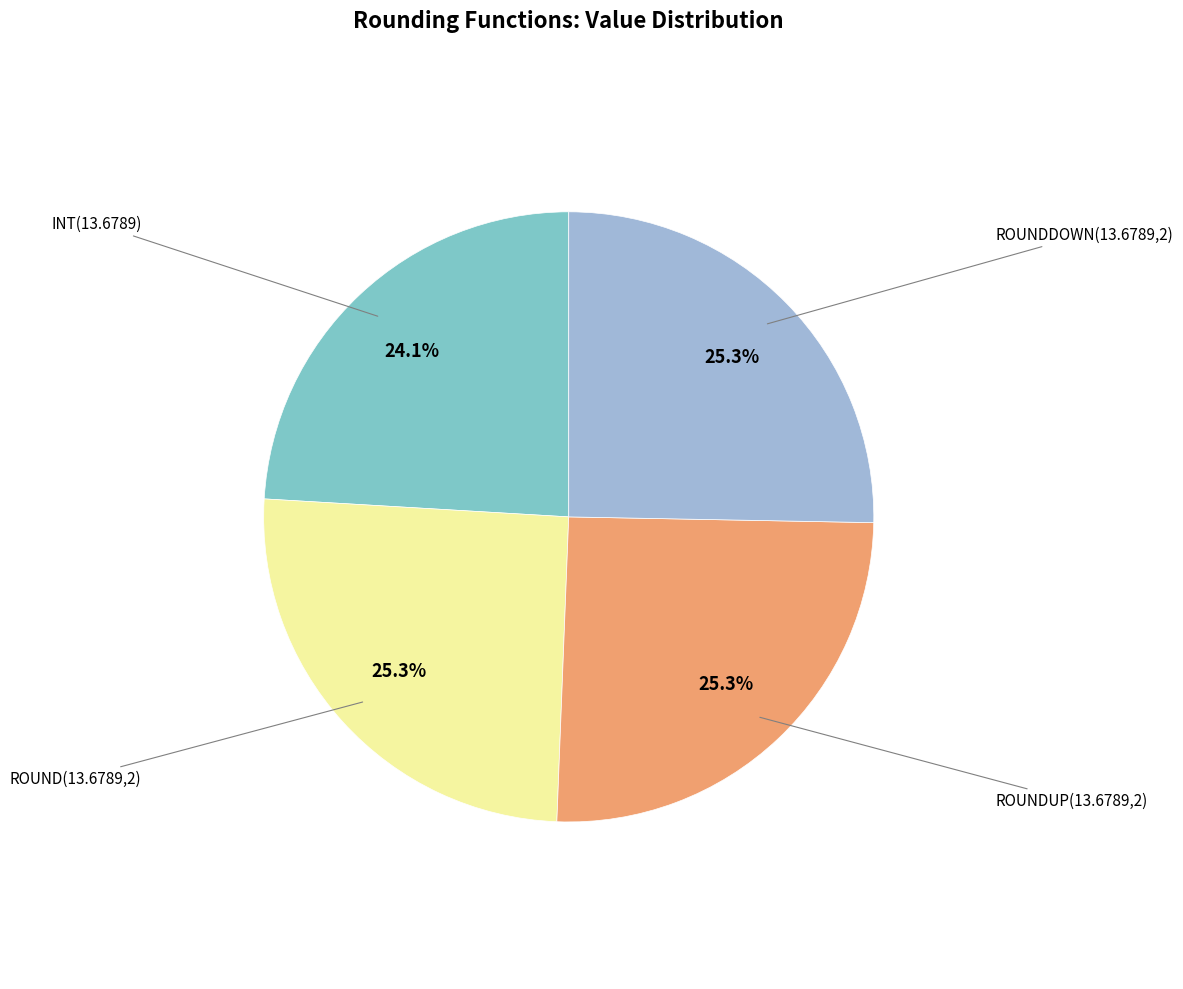

Is there a majority slice in this chart?

No